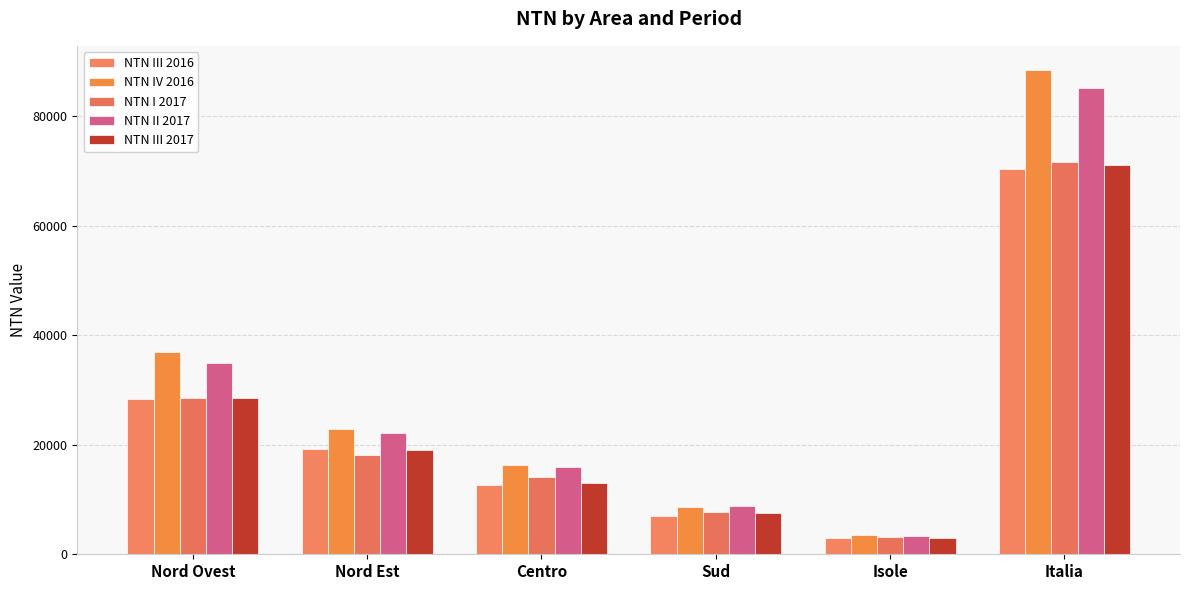

Where is NTN III 2017 nearest to the value 37022?

Nord Ovest